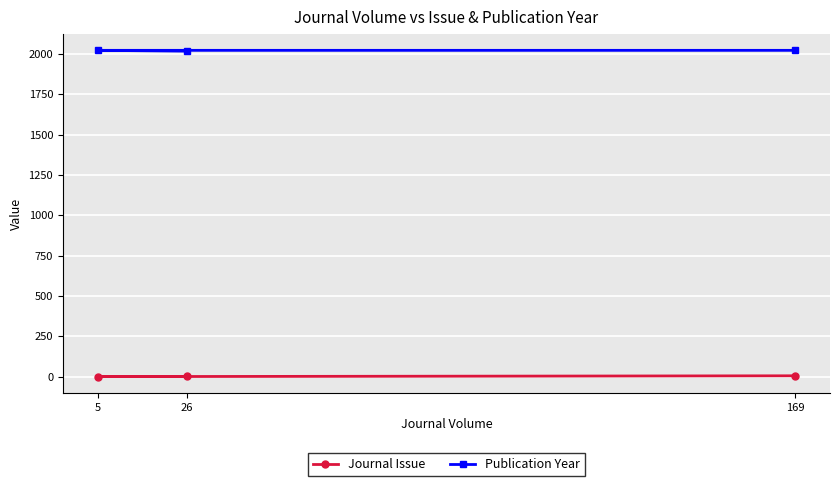

True or false: Journal Issue has a value of 3 at 26.

False